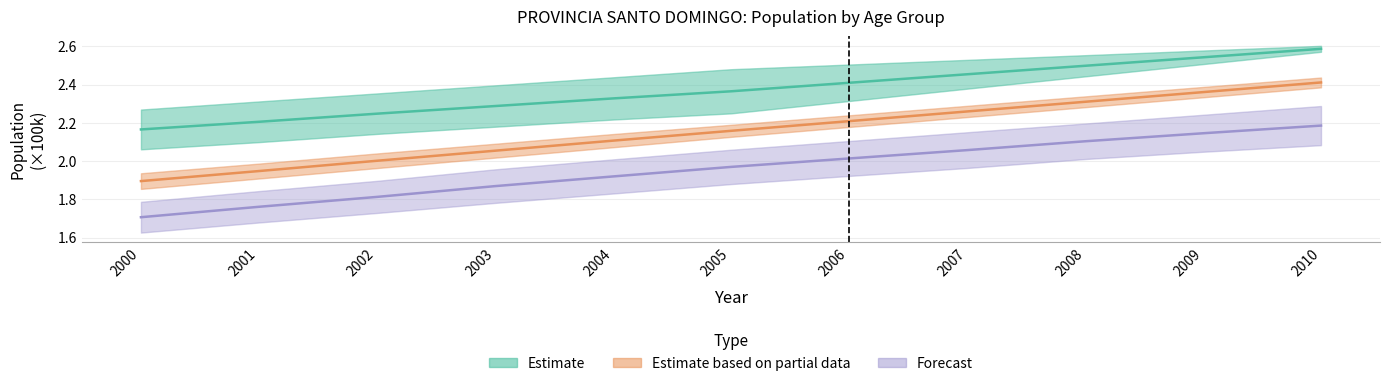

True or false: 5-9 and 0- 4 intersect in this chart.

False